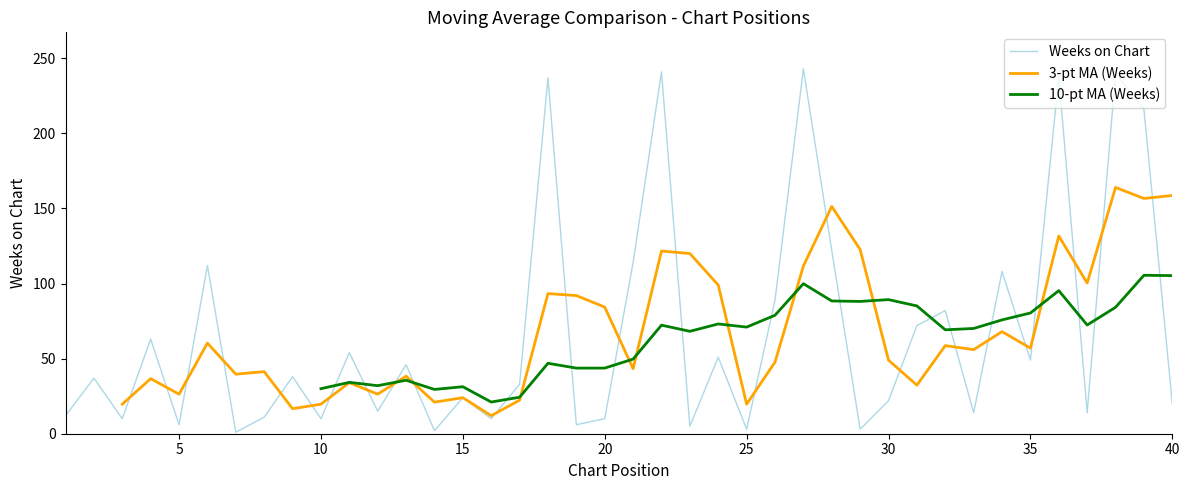

What is the highest value of the Weeks on Chart series?

243